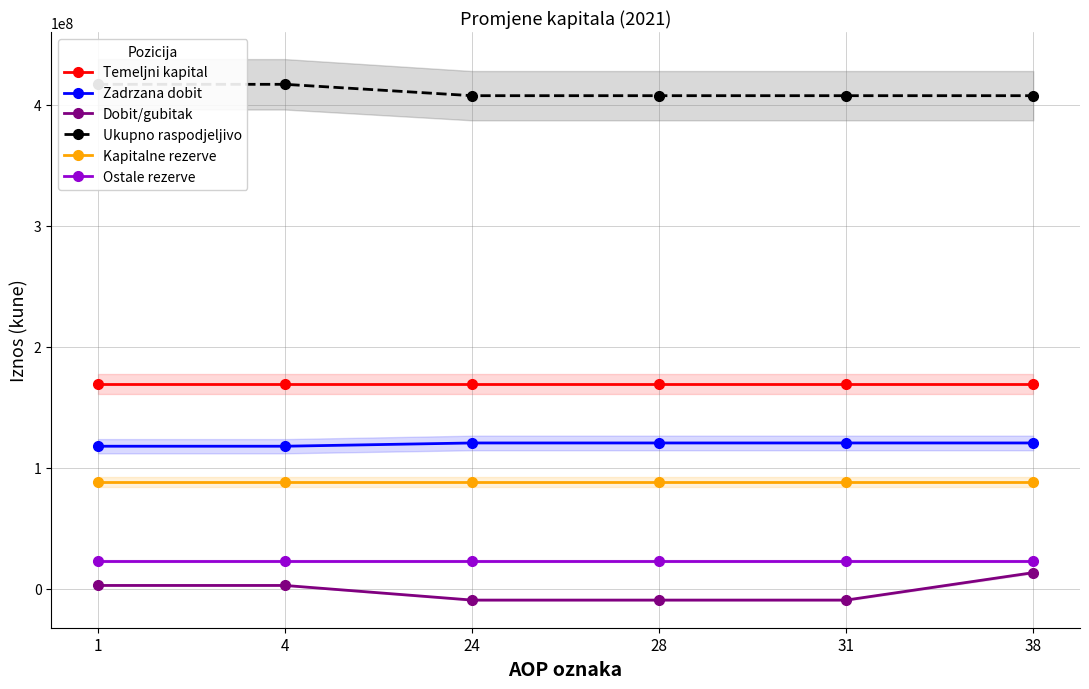

What is the lowest value of the Zadrzana dobit series?

117789519